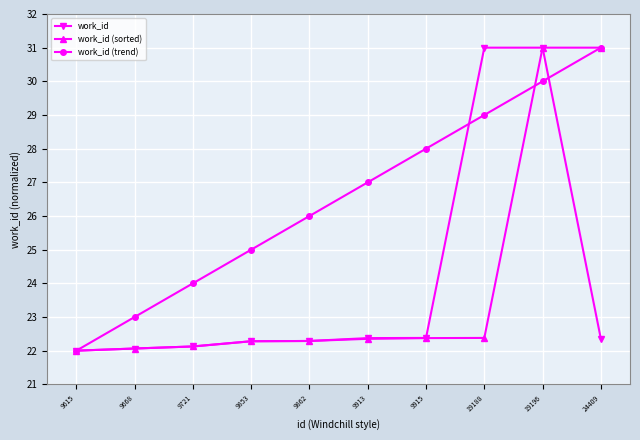

What is the value of the work_id point at the 4th from the left?

22.3